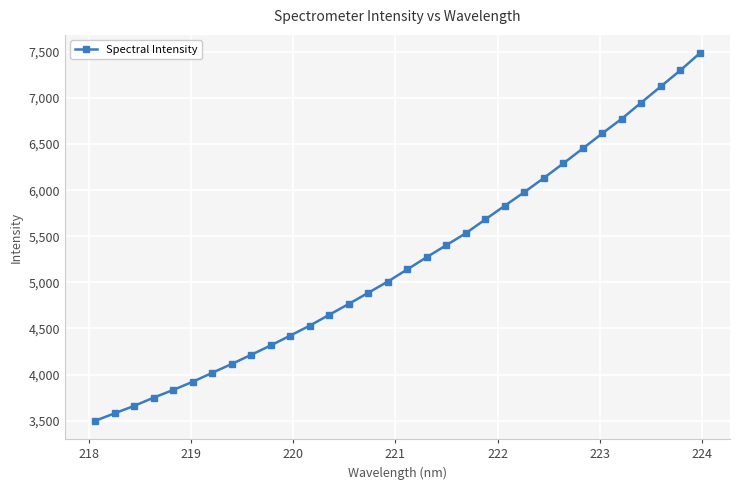

Is this an area chart (filled region under the line)?

No